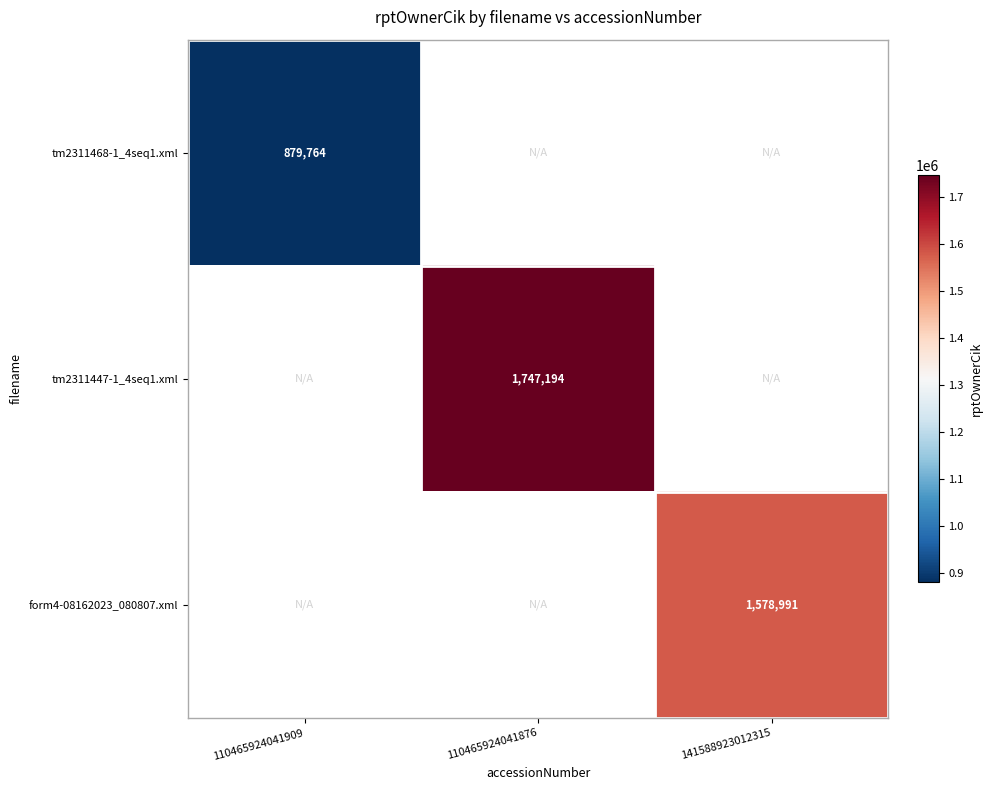

True or false: tm2311468-1_4seq1.xml has a value of 879764 at 110465924041909.

True